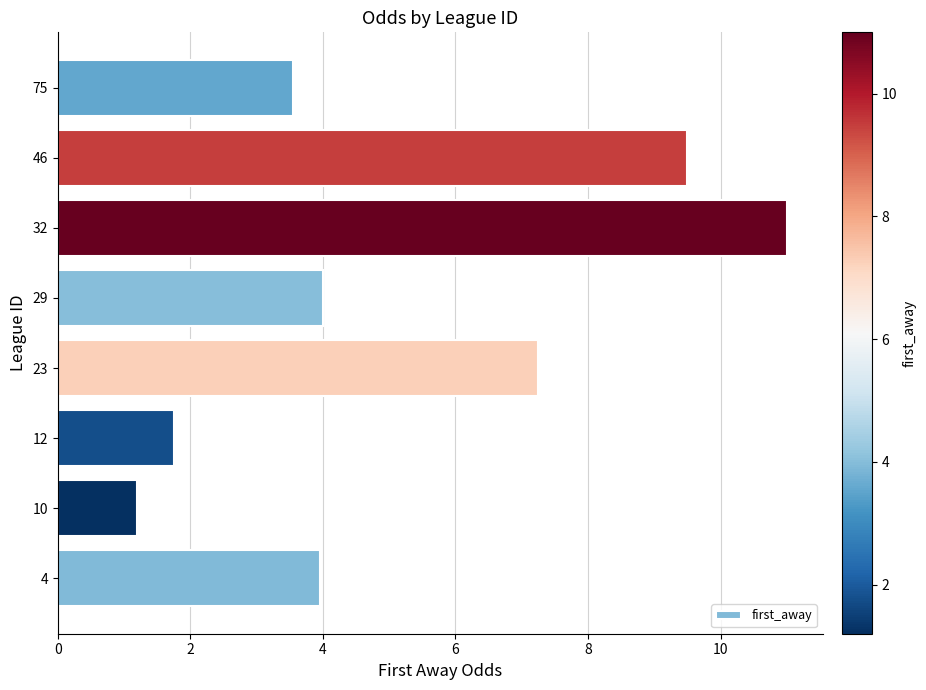

Which has a higher value, 23 or 10?

23